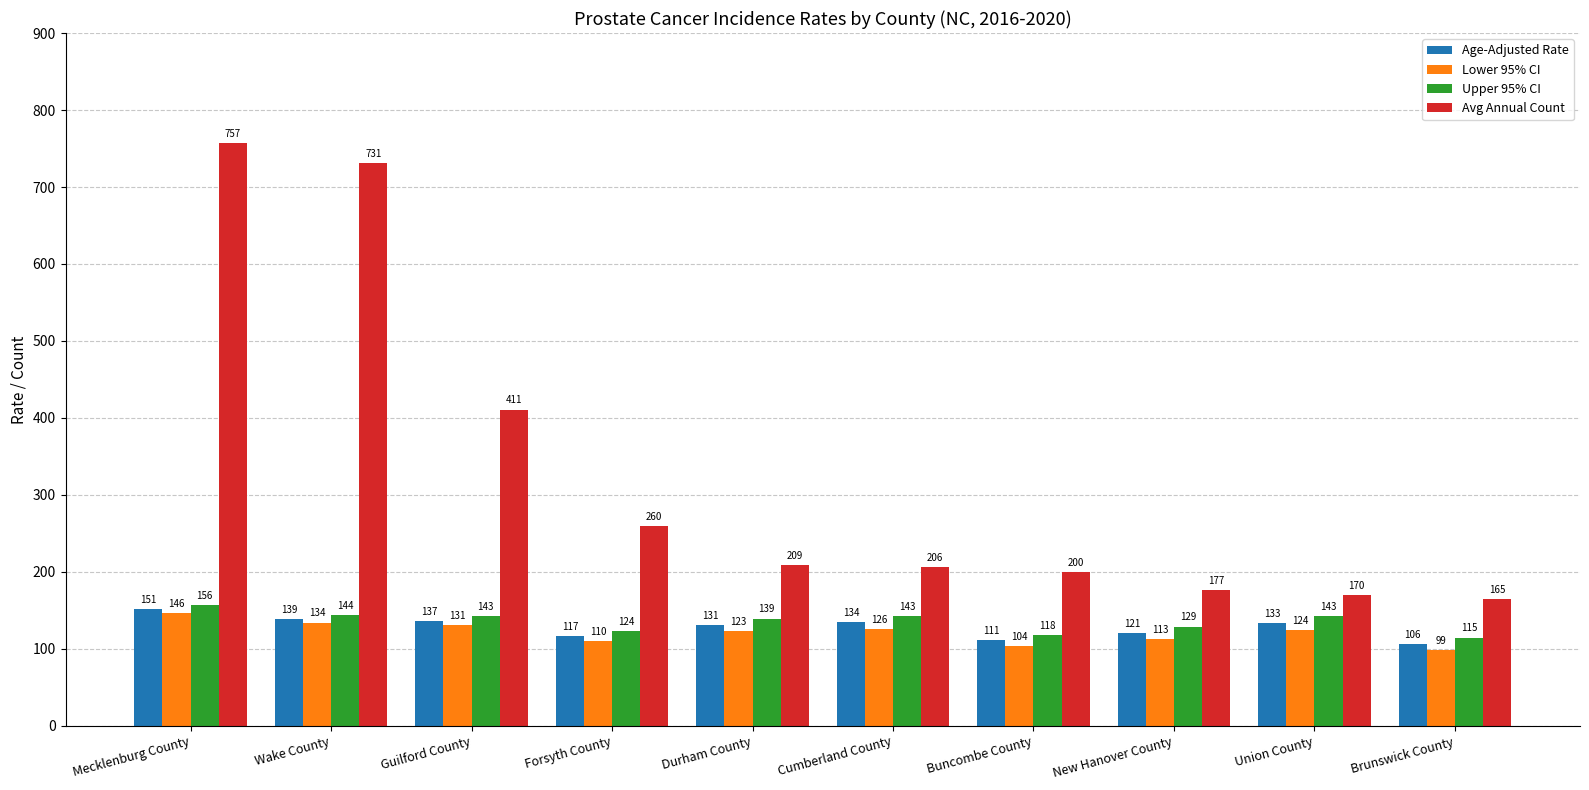

At which label does Upper 95% CI first exceed 142?

Mecklenburg County